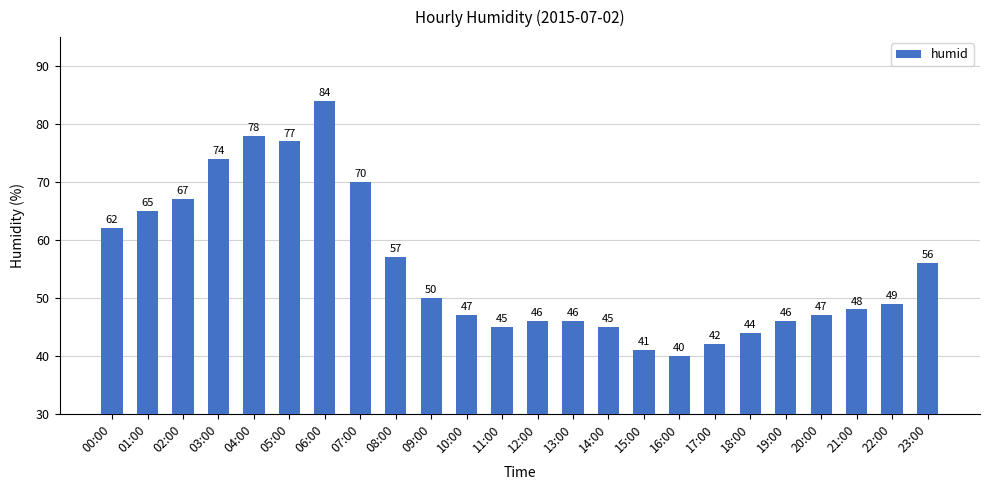

Does the chart contain any negative values?

No